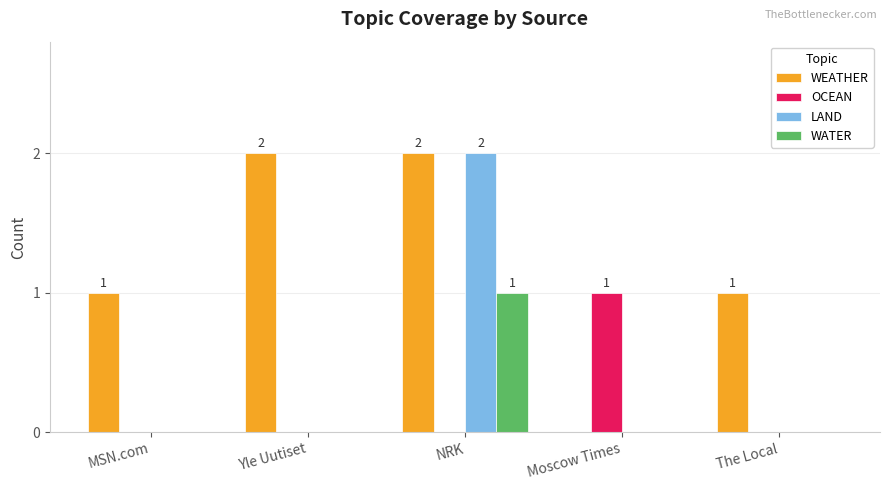

What are all the series names shown in the legend?

WEATHER, OCEAN, LAND, WATER